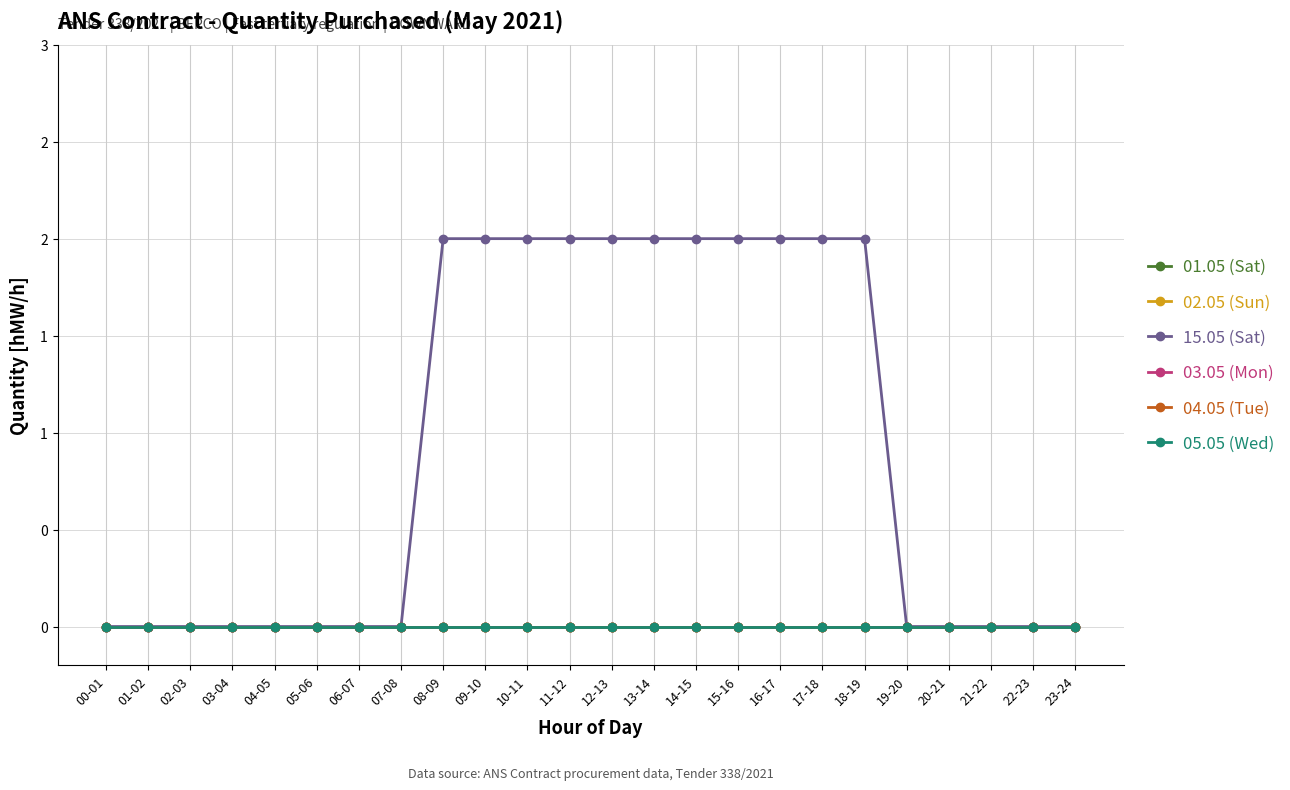

At which label does 04.05 (Tue) reach its peak?

00-01